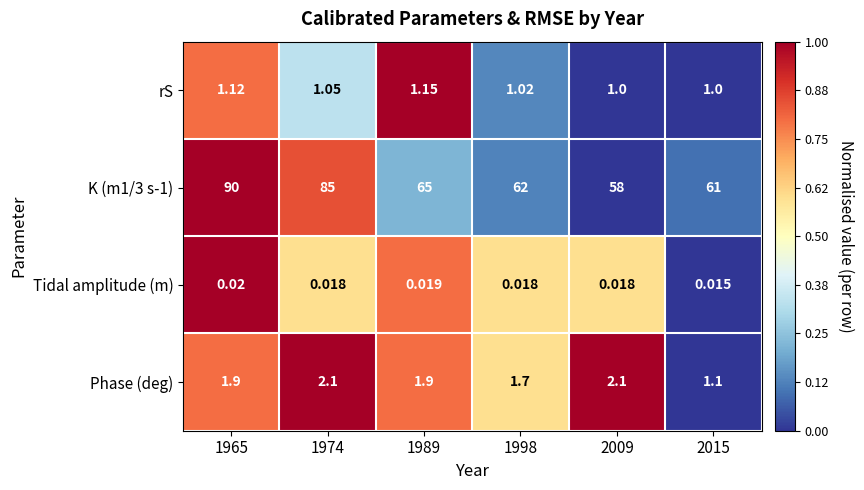

Is the value of Tidal amplitude (m) at 1974 greater than the value of K (m1/3 s-1) at 2015?

No